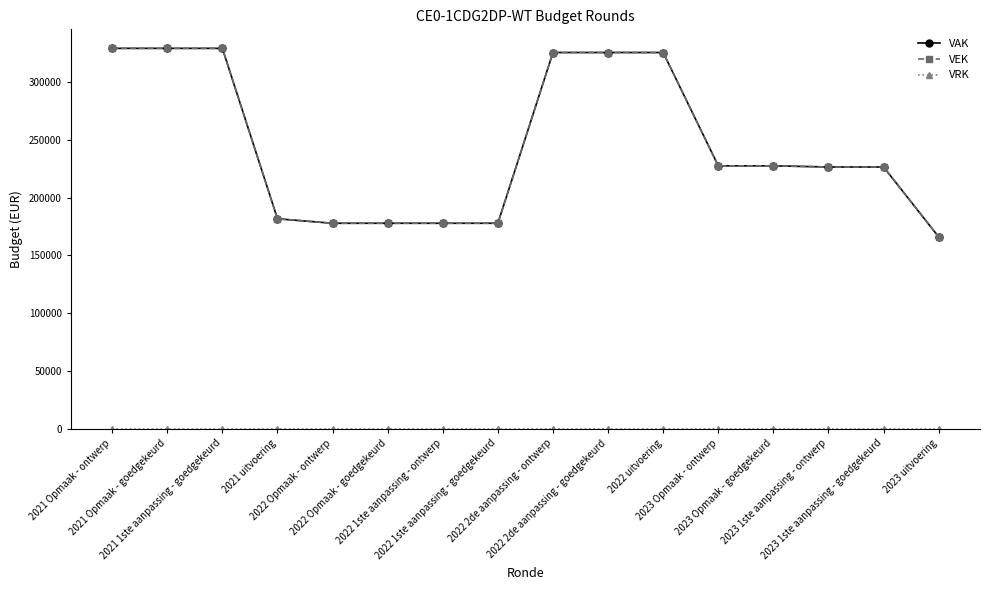

At which category is the sum across all series the highest?

2021 Opmaak - ontwerp